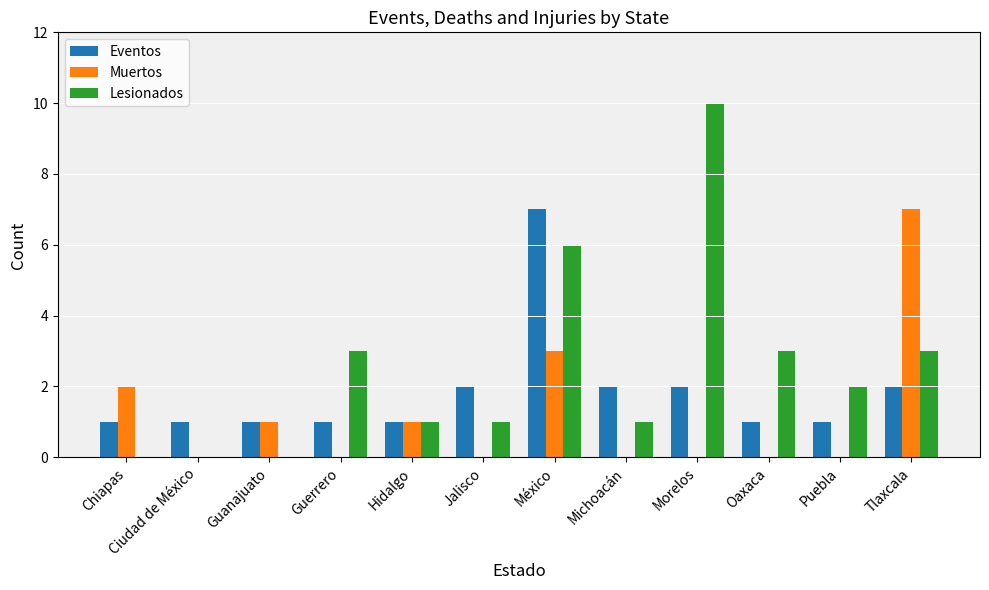

Read the Muertos value at Guanajuato.

1